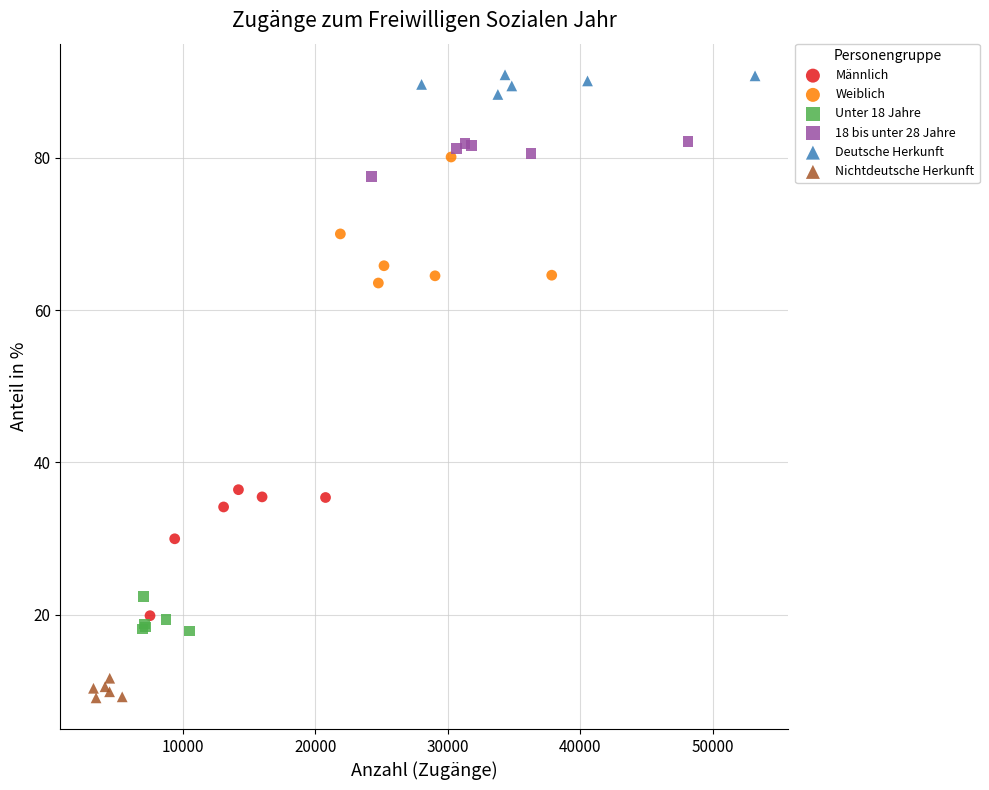

Which series contains the lowest Y value?

Nichtdeutsche Herkunft